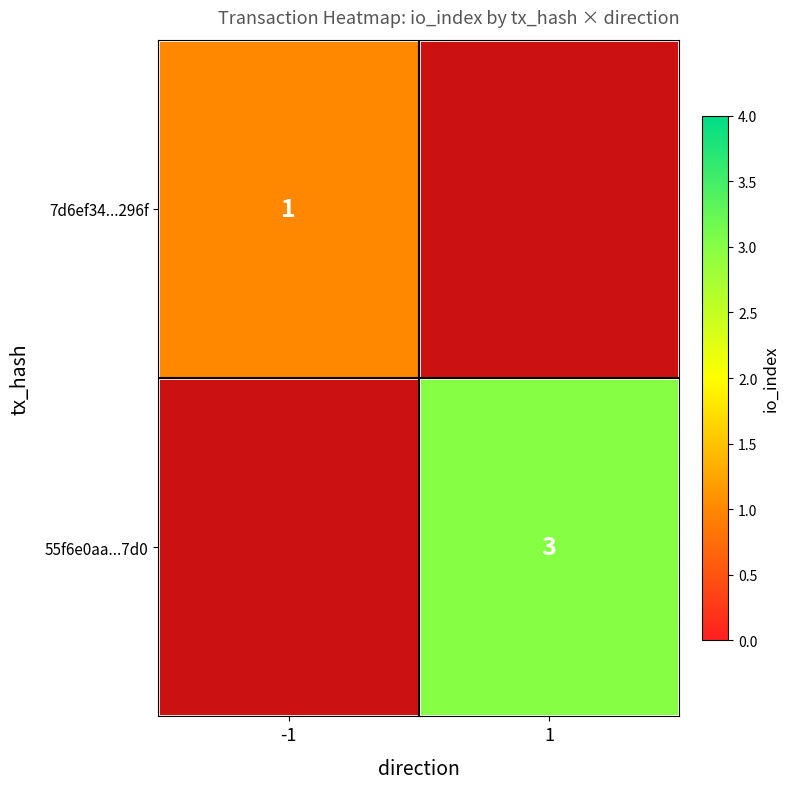

The 7d6ef34...296f series shows 2 at -1. True or false?

False